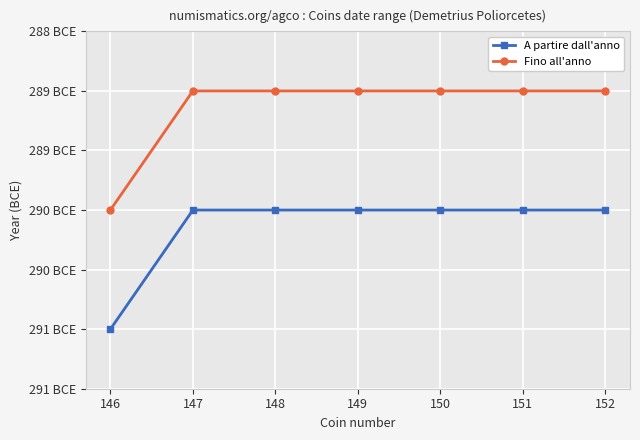

Is the value of A partire dall'anno at 146 greater than the value of Fino all'anno at 148?

No